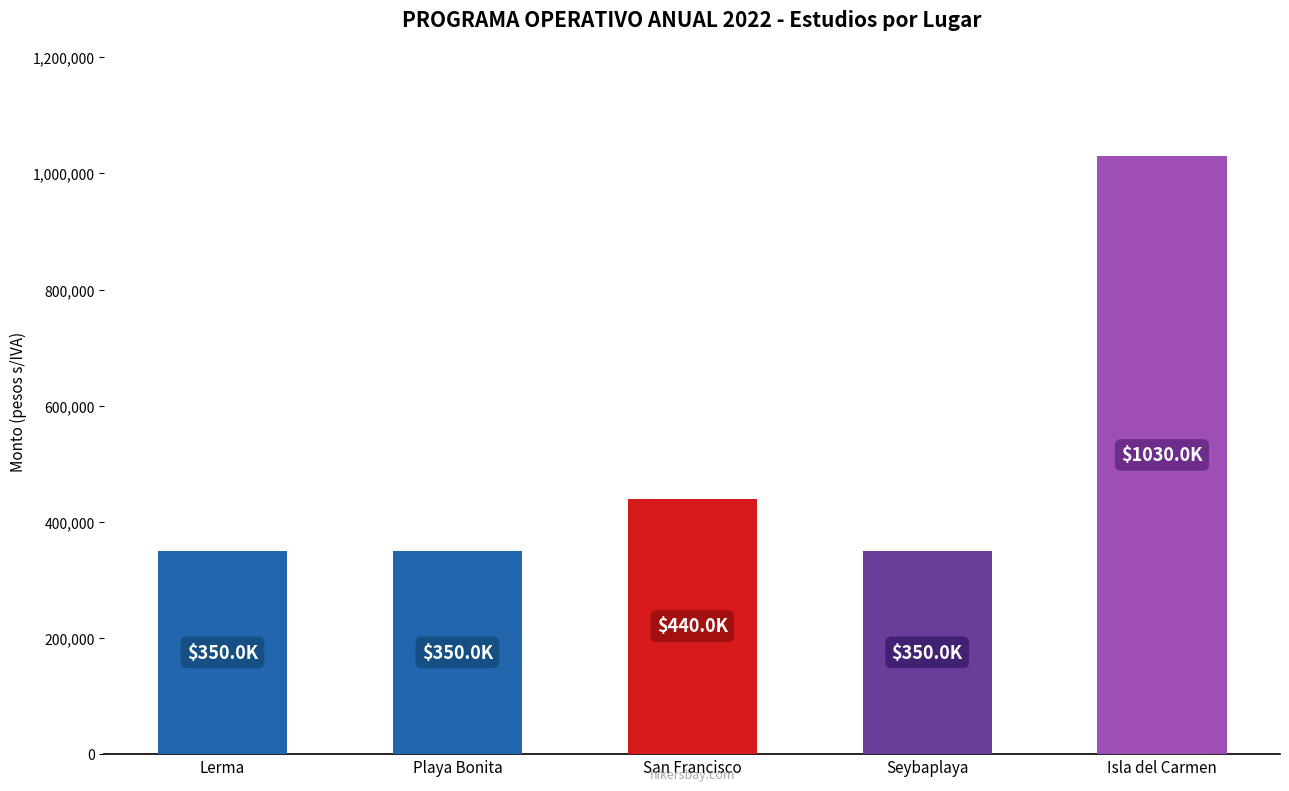

Count the number of categories in the chart.

5